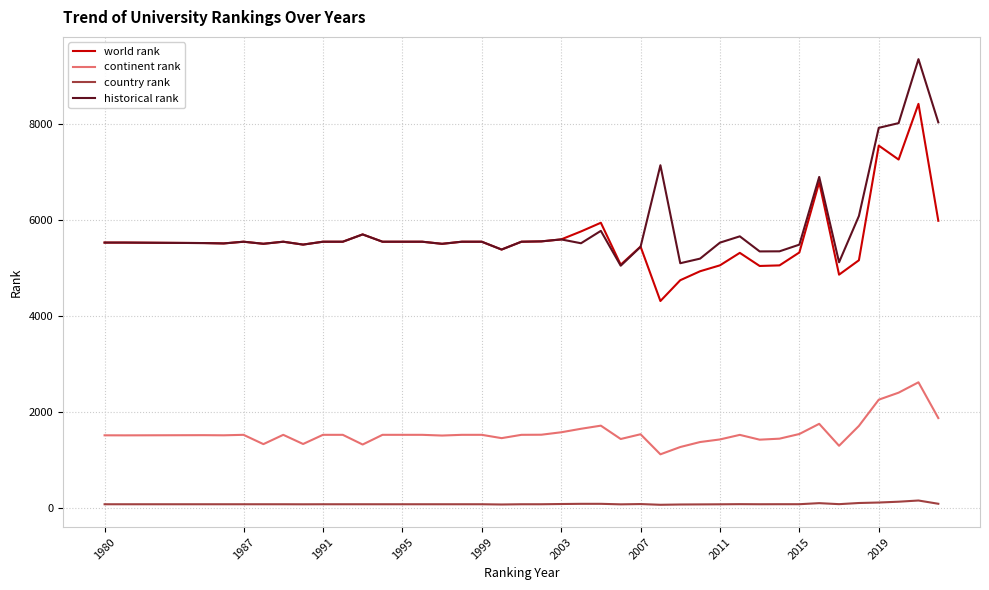

How many lines are shown in the chart?

4